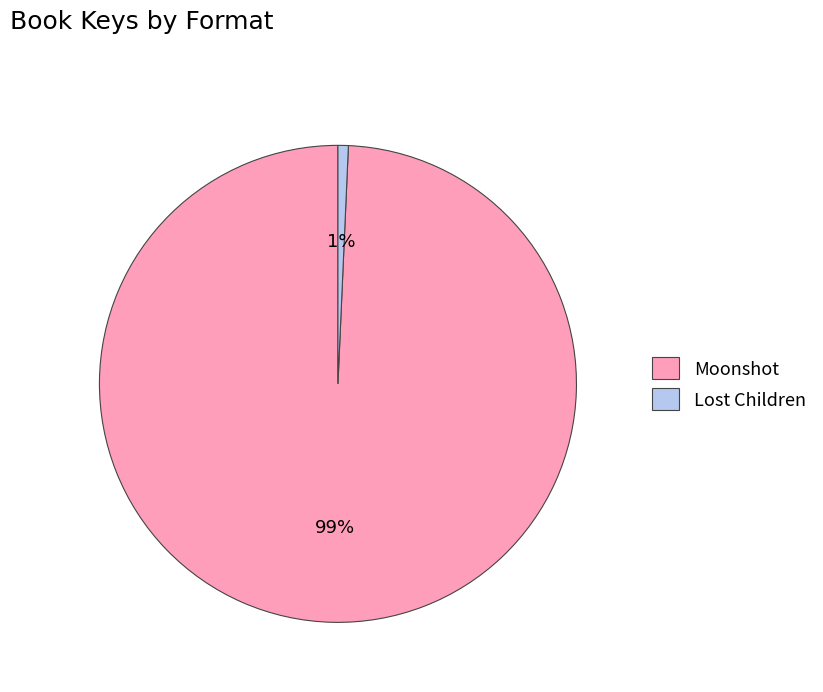

To the nearest percent, what is the combined percentage of Moonshot and Lost Children?

100%